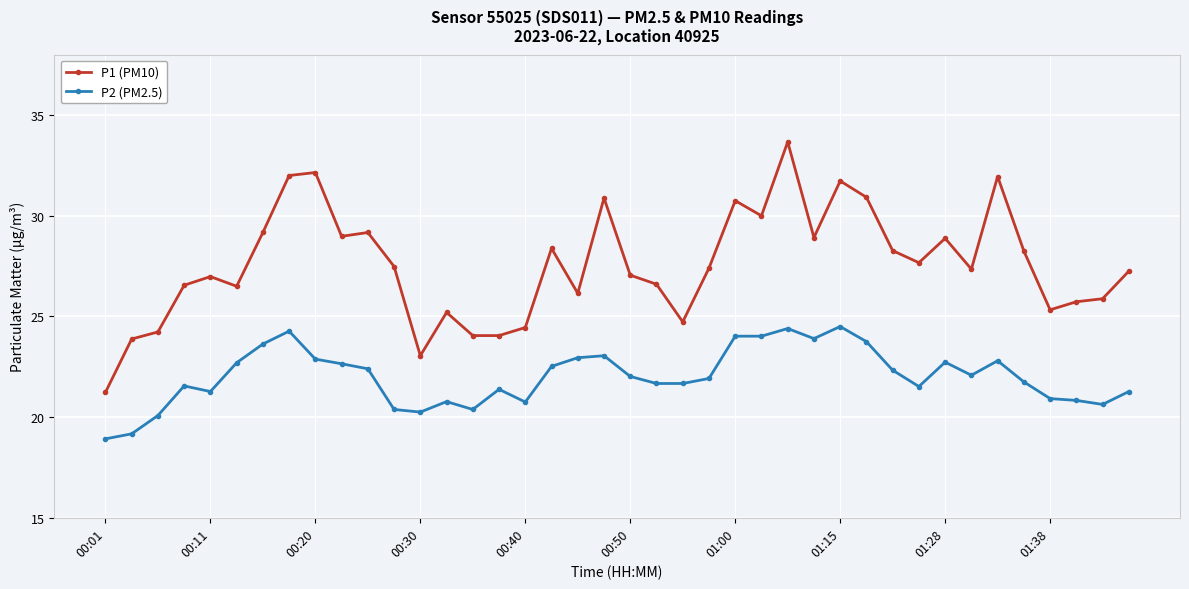

True or false: P2 (PM2.5) has more than 0 interior local peaks.

True